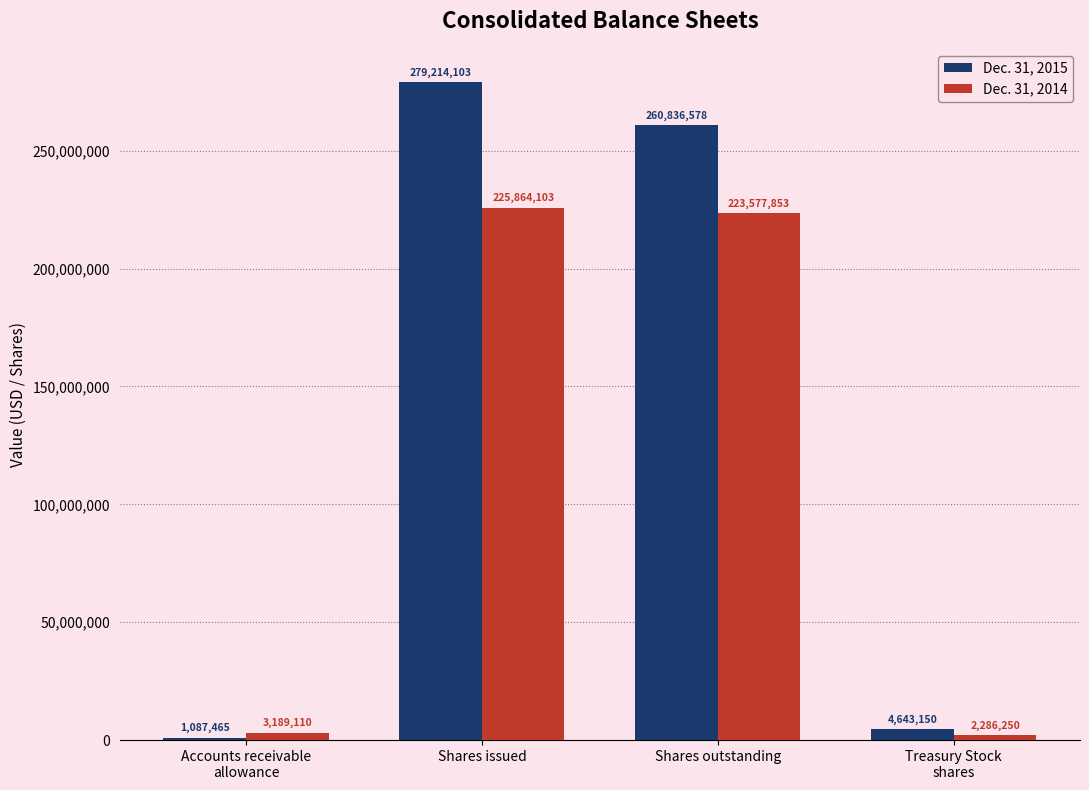

Which series has the largest total across all categories?

Dec. 31, 2015